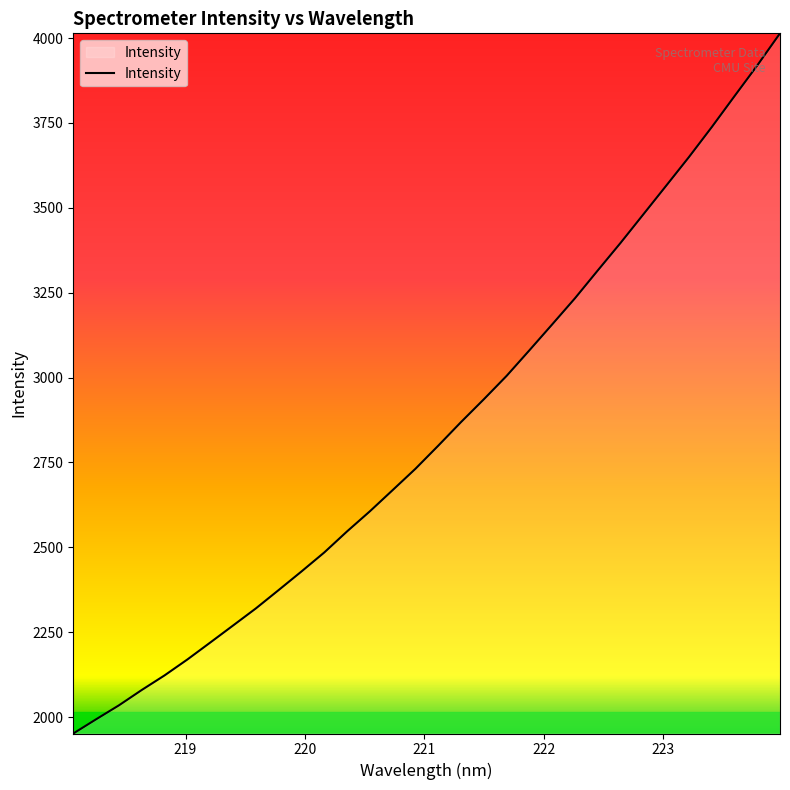

What is the greatest value displayed?

4014.1